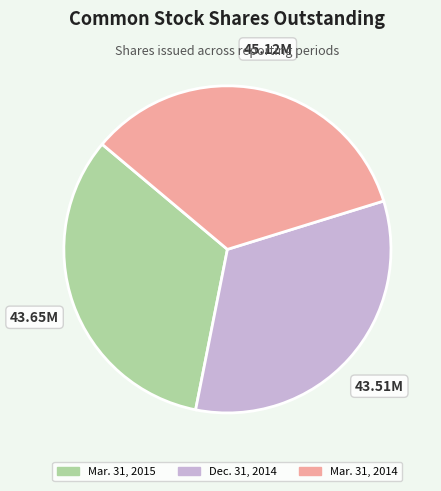

True or false: Dec. 31, 2014 accounts for 33% of the total.

True